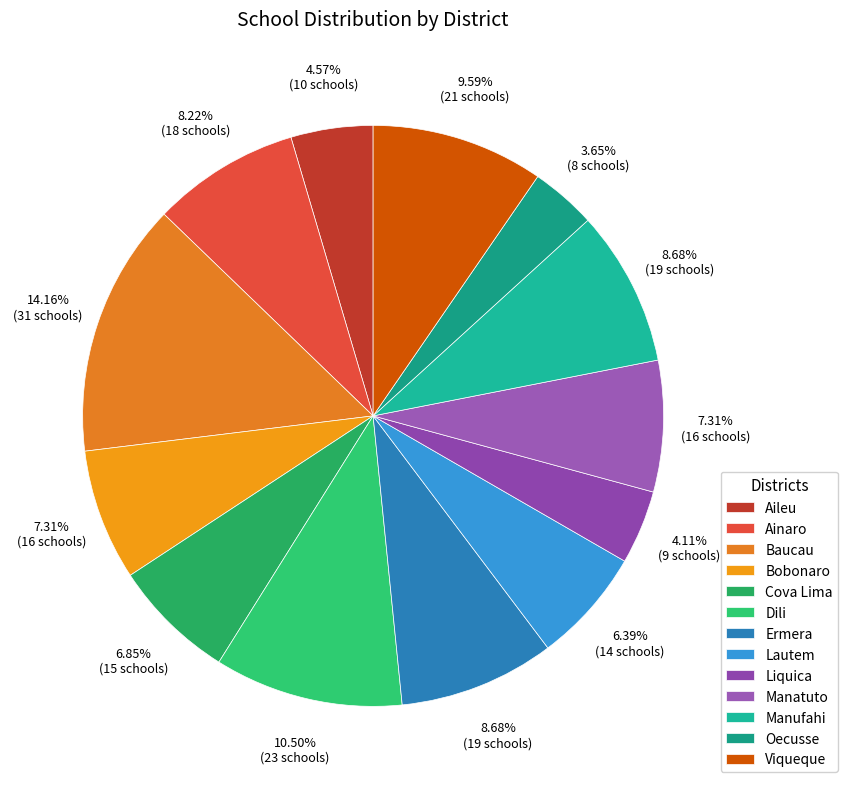

To the nearest percent, what is the average slice percentage?

8%